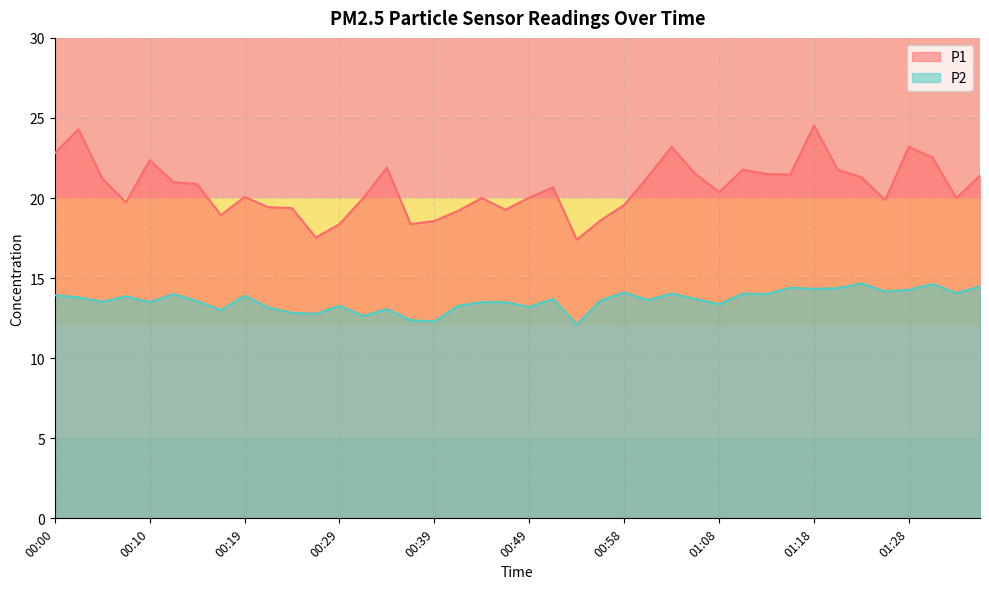

Count the number of categories in the chart.

40